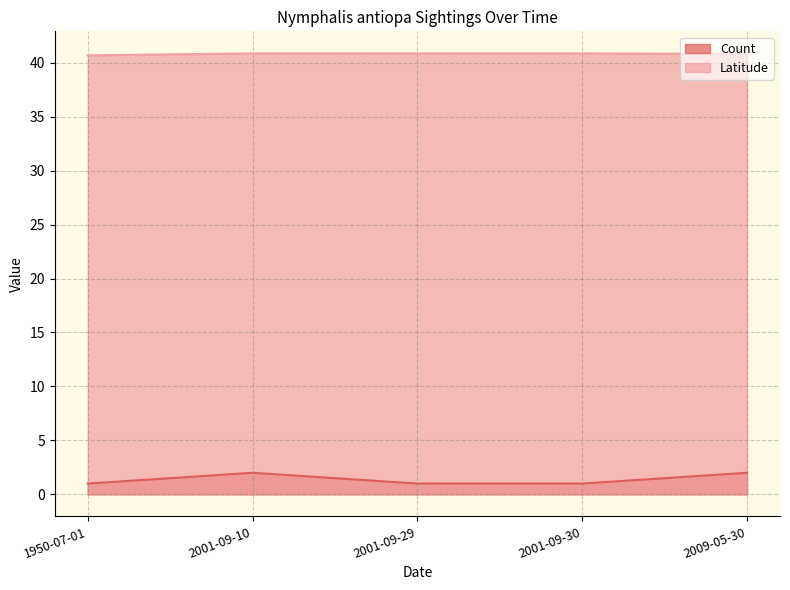

Which has a higher value, 2001-09-30 or 2001-09-29?

2001-09-30